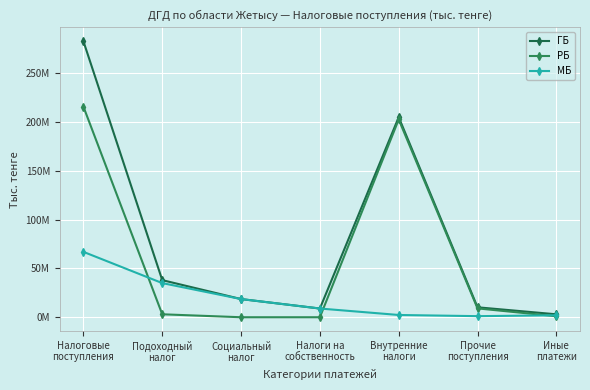

Is it true that ГБ equals 5208699 at Прочие
поступления?

False